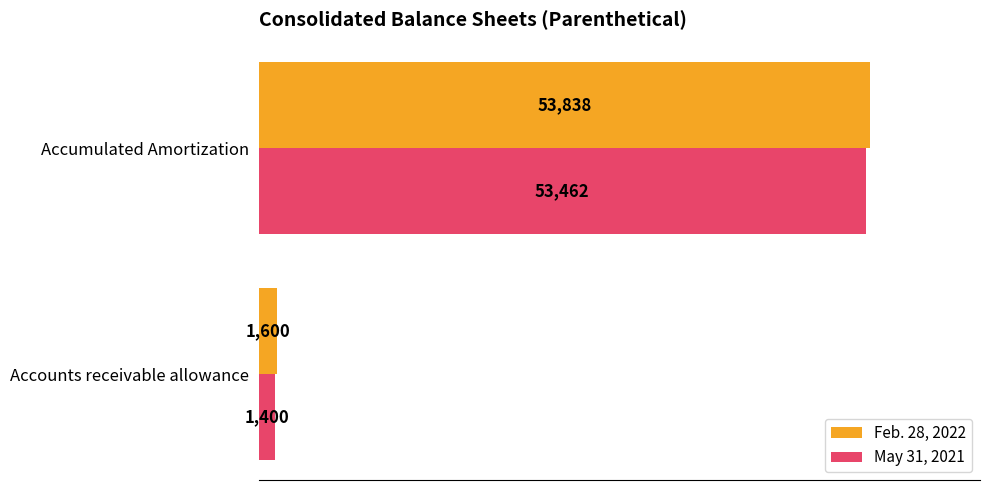

Is it true that Feb. 28, 2022 equals 1600 at Accounts receivable allowance?

True